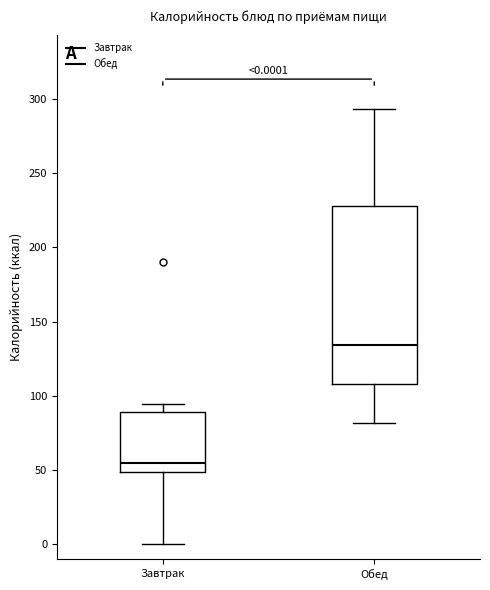

Which box has the highest median line?

Обед